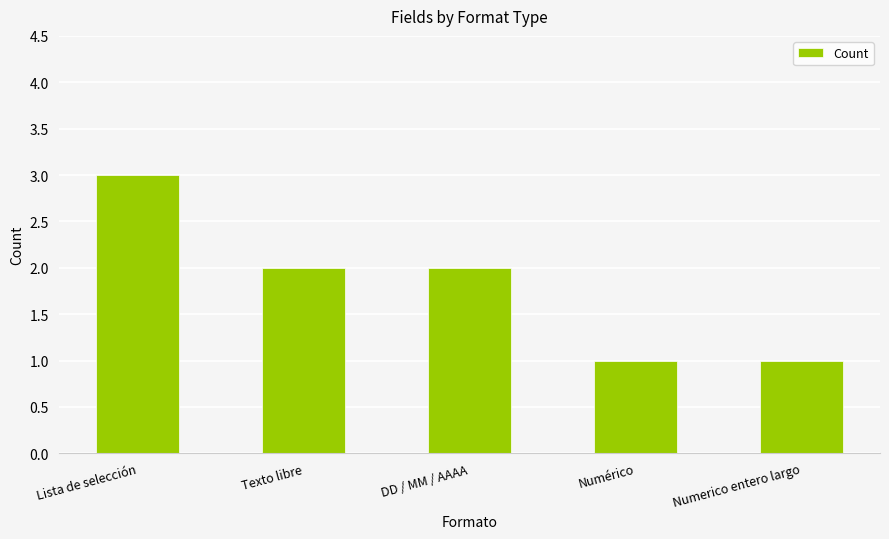

What is the minimum value shown in the chart?

1